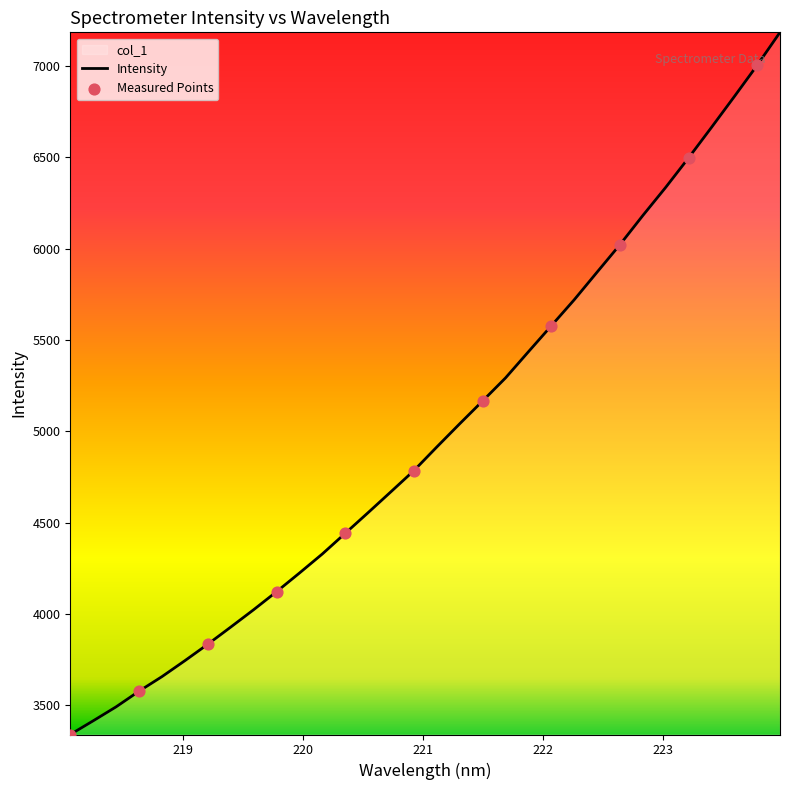

Between 219.7801 and 218.6332, which is larger?

219.7801